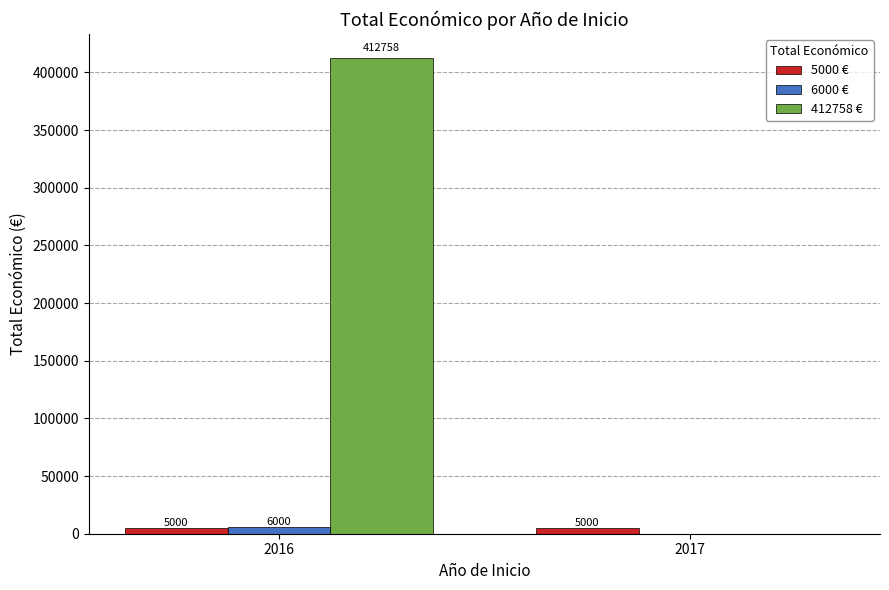

What are all the series names shown in the legend?

5000 €, 6000 €, 412758 €